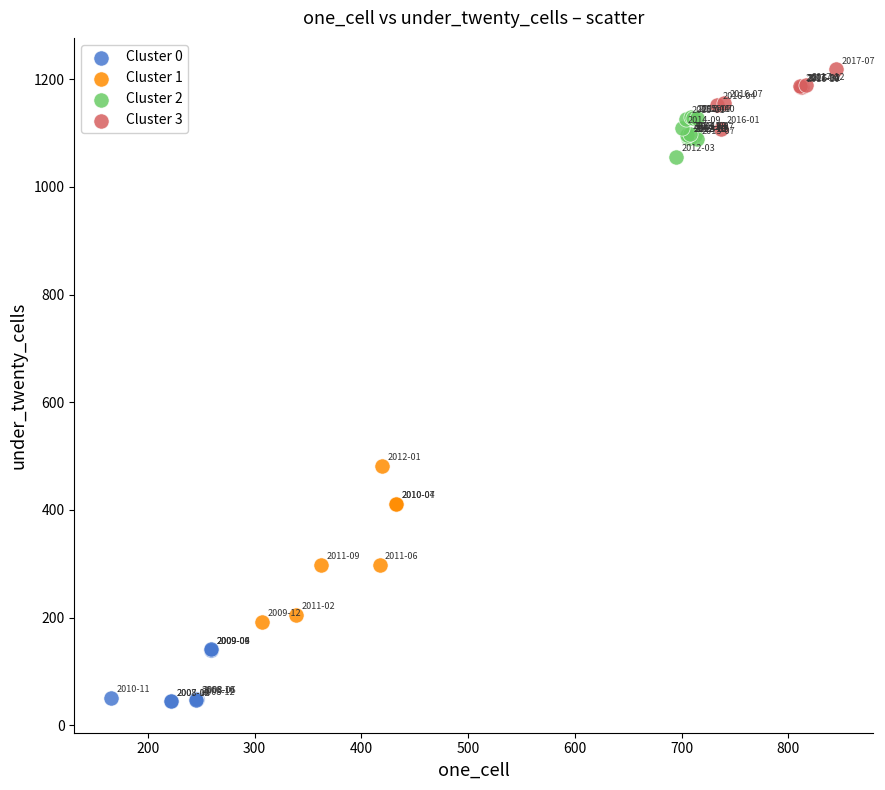

Which series has the largest Y range (max minus min)?

Cluster 1